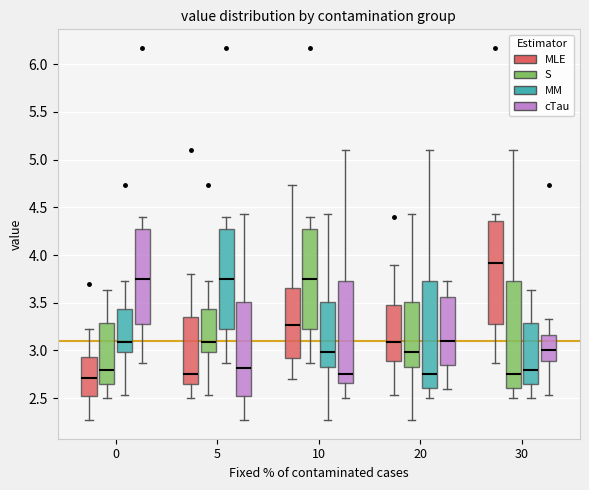

Reading left to right, transcribe this box plot: for each box, give where its median line is, the range the box spans, and where its two whiskers end, as read against the y-axis. The values are not printed on the chart, so give them approximately, as read against the axis.

0 (MLE): median 2.70, box 2.50 to 2.95, whiskers 2.25 to 3.25
0 (S): median 2.80, box 2.65 to 3.30, whiskers 2.50 to 3.65
0 (MM): median 3.10, box 3.00 to 3.45, whiskers 2.55 to 3.75
0 (cTau): median 3.75, box 3.25 to 4.25, whiskers 2.85 to 4.40
5 (MLE): median 2.75, box 2.65 to 3.35, whiskers 2.50 to 3.80
5 (S): median 3.10, box 3.00 to 3.45, whiskers 2.55 to 3.75
5 (MM): median 3.75, box 3.20 to 4.25, whiskers 2.85 to 4.40
5 (cTau): median 2.80, box 2.50 to 3.50, whiskers 2.25 to 4.45
10 (MLE): median 3.25, box 2.90 to 3.65, whiskers 2.70 to 4.75
10 (S): median 3.75, box 3.20 to 4.25, whiskers 2.85 to 4.40
10 (MM): median 3.00, box 2.80 to 3.50, whiskers 2.25 to 4.45
10 (cTau): median 2.75, box 2.65 to 3.75, whiskers 2.50 to 5.10
20 (MLE): median 3.10, box 2.90 to 3.45, whiskers 2.55 to 3.90
20 (S): median 3.00, box 2.80 to 3.50, whiskers 2.25 to 4.45
20 (MM): median 2.75, box 2.60 to 3.75, whiskers 2.50 to 5.10
20 (cTau): median 3.10, box 2.85 to 3.55, whiskers 2.60 to 3.75
30 (MLE): median 3.90, box 3.25 to 4.35, whiskers 2.85 to 4.45
30 (S): median 2.75, box 2.60 to 3.75, whiskers 2.50 to 5.10
30 (MM): median 2.80, box 2.65 to 3.30, whiskers 2.50 to 3.65
30 (cTau): median 3.00, box 2.90 to 3.15, whiskers 2.55 to 3.35